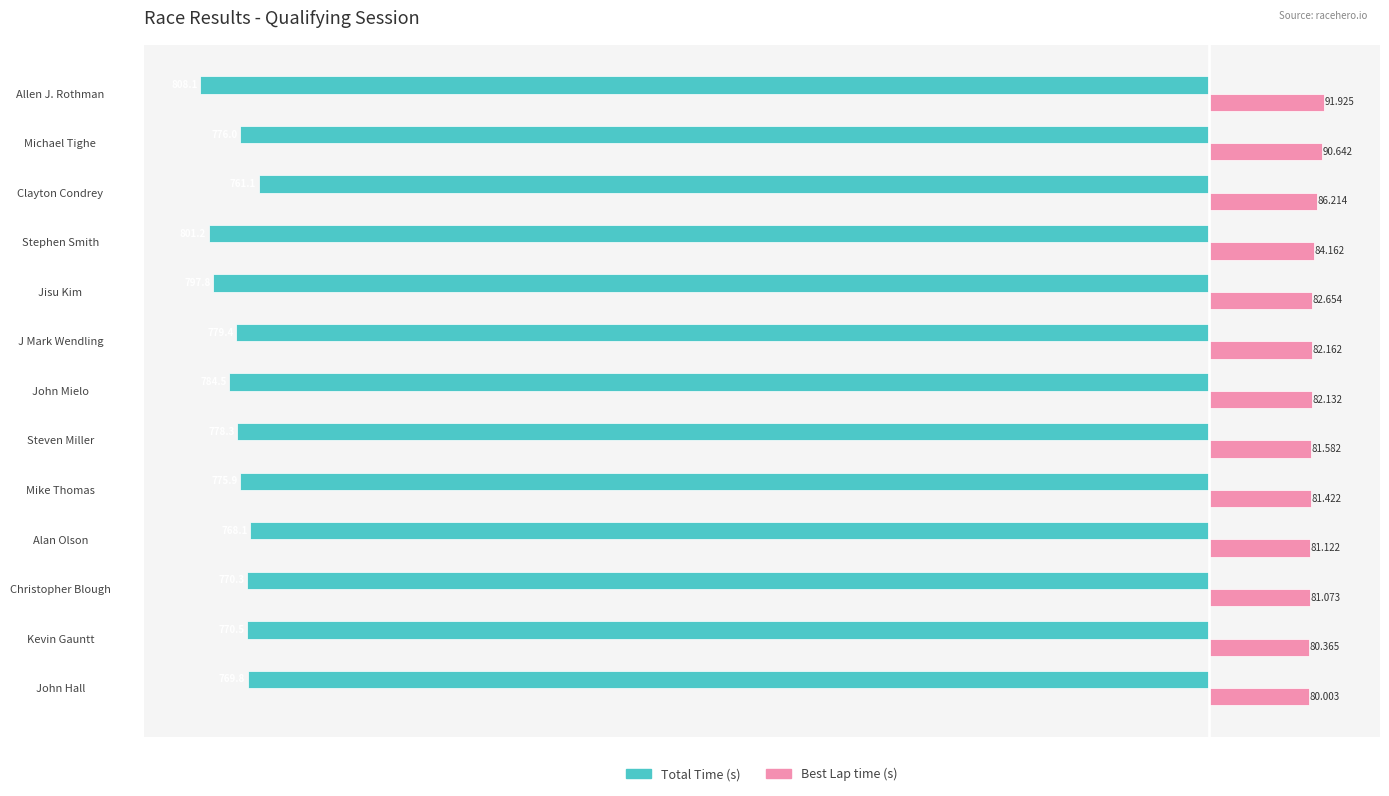

At which category is the sum across all series the highest?

Clayton Condrey